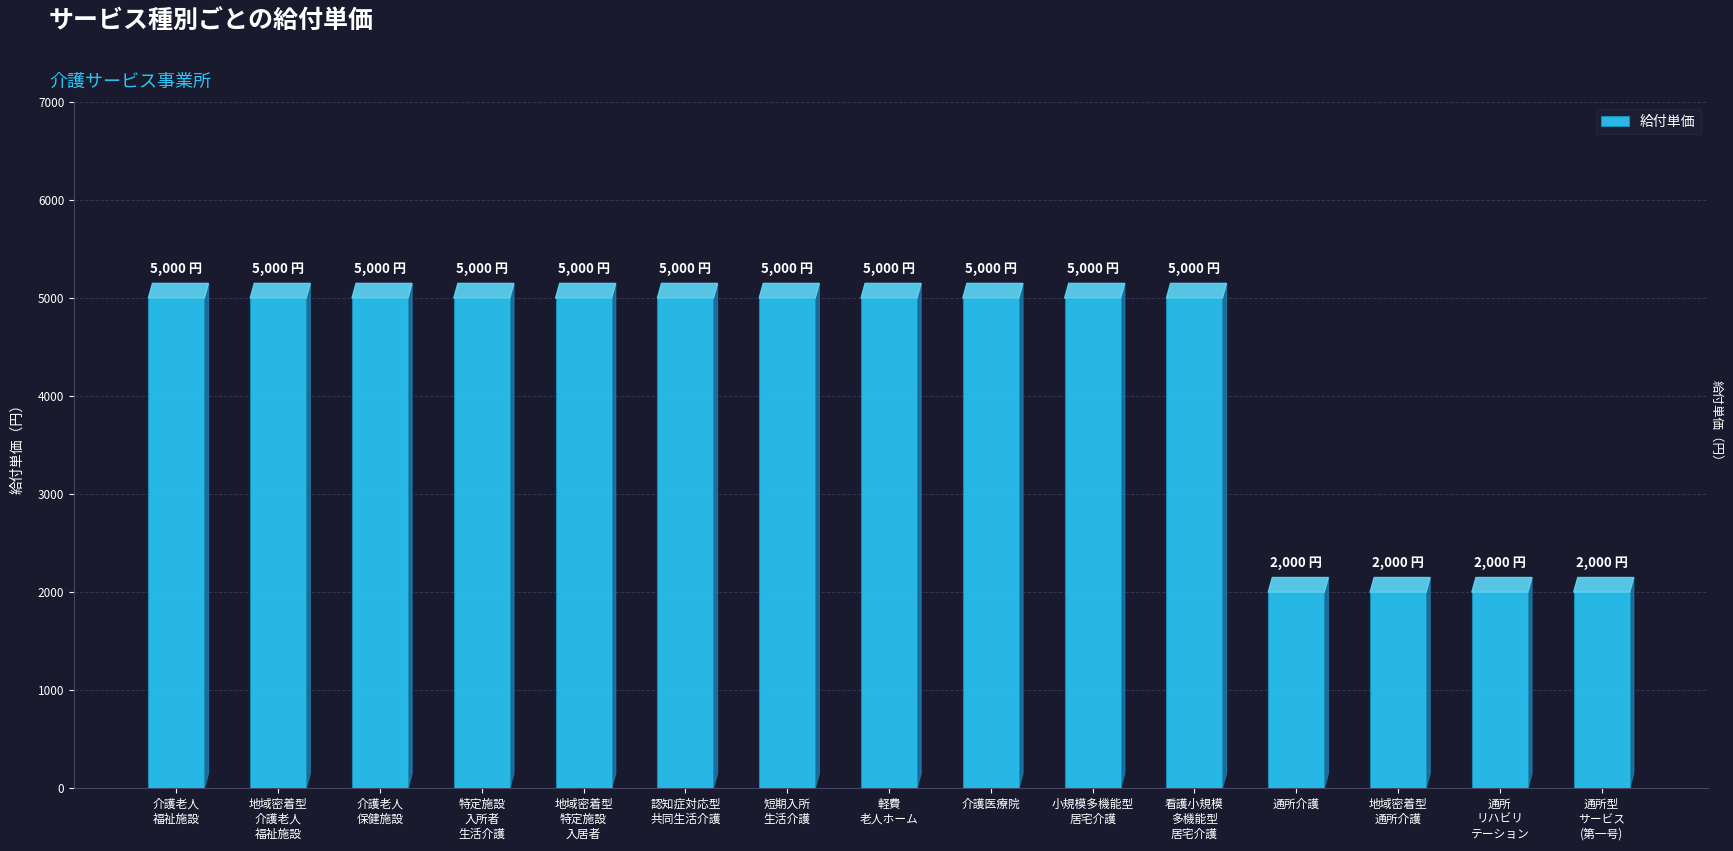

Between 通所型
サービス
(第一号) and 介護医療院, which is larger?

介護医療院